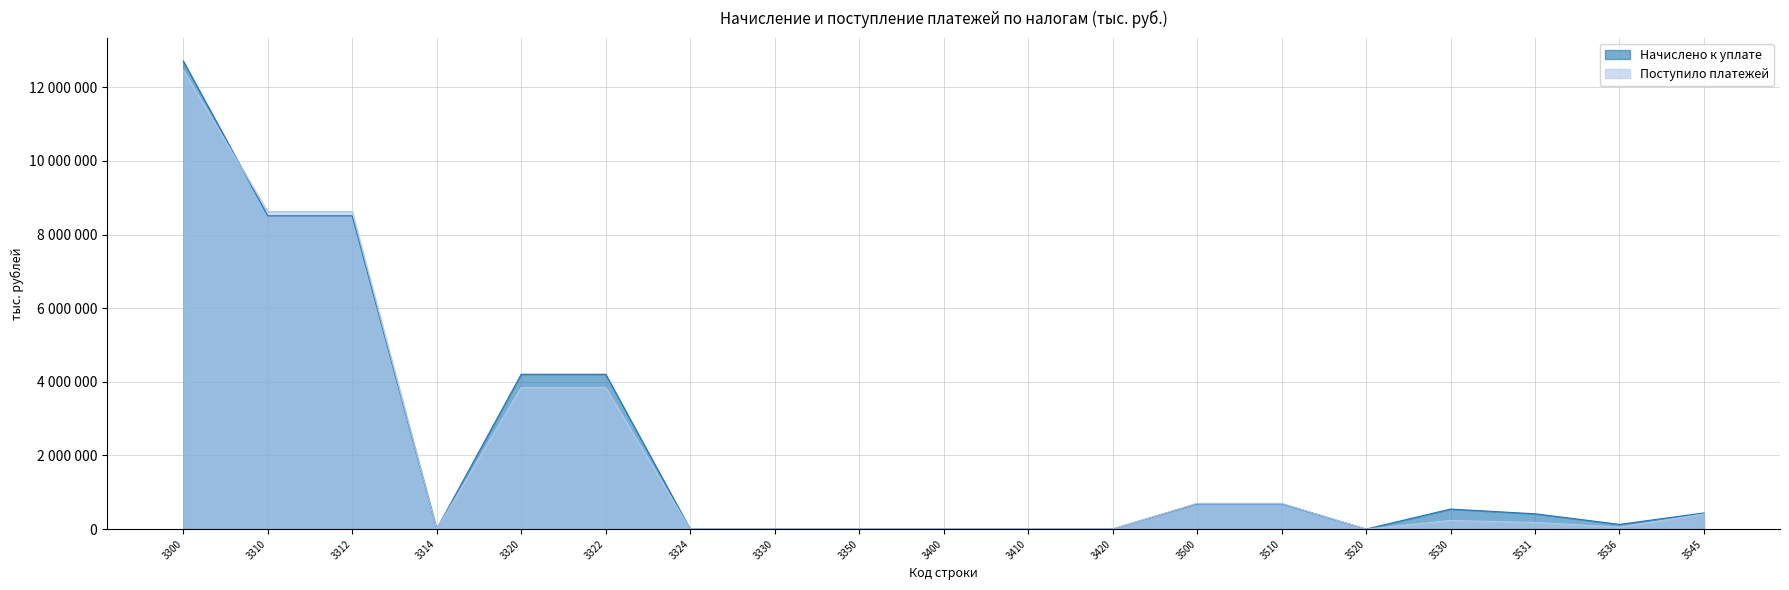

At which label is Начислено к уплате closest to 6357105?

3310